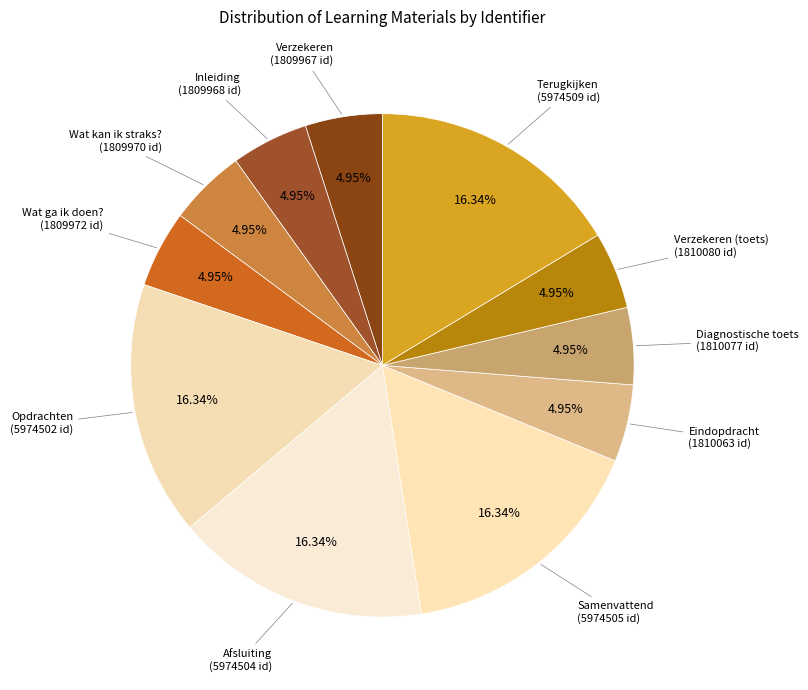

Which category has the smallest portion of the pie?

Verzekeren